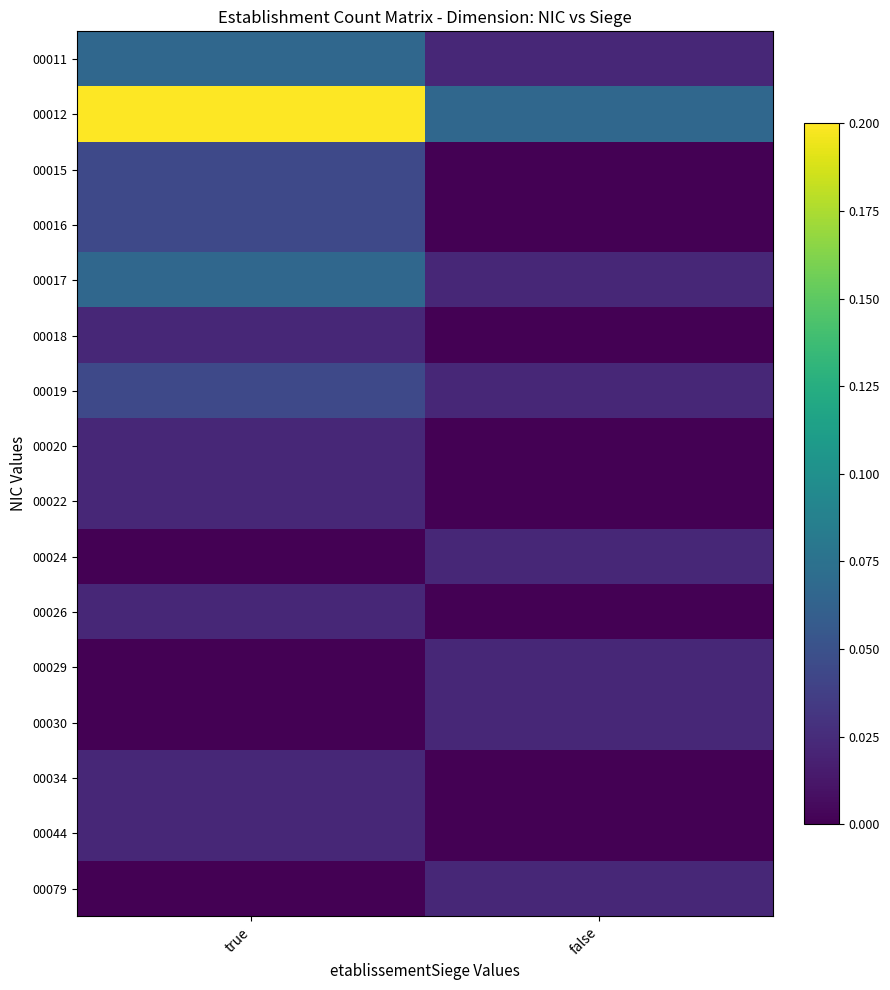

Between true and false, which series saw the biggest shift?

00012